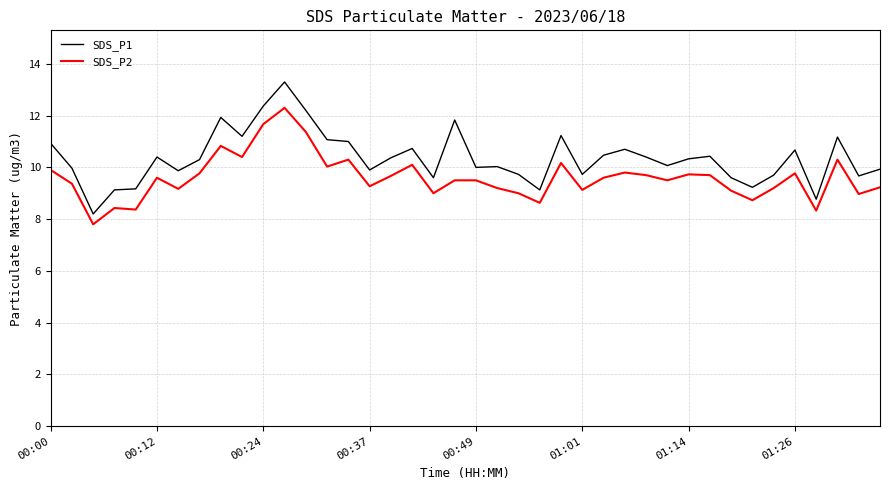

List the series in order of their peak value, lowest first.

SDS_P2, SDS_P1